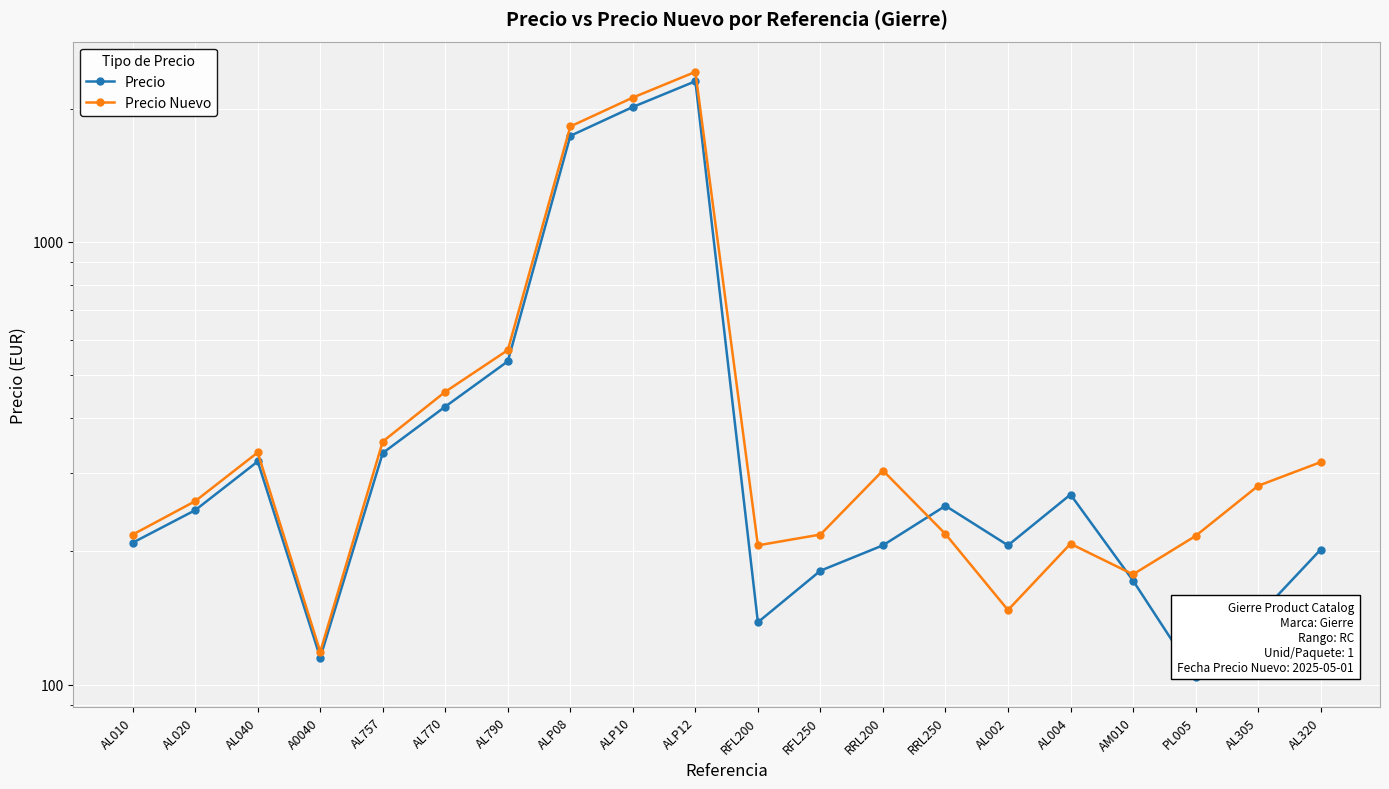

Where is the first local minimum for Precio?

A0040